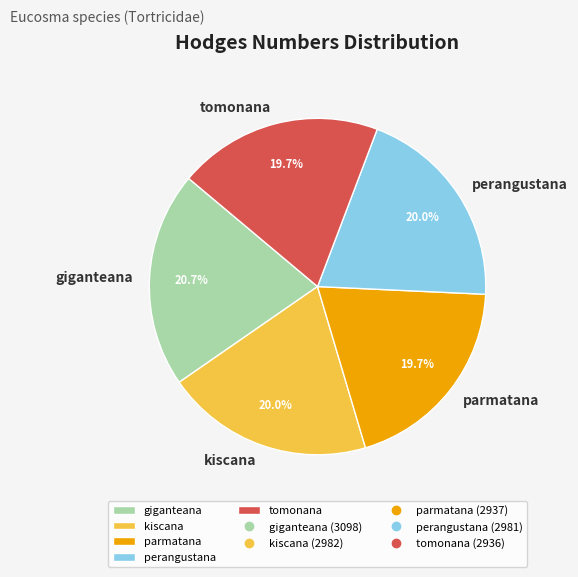

Is there any slice that represents more than half of the pie?

No